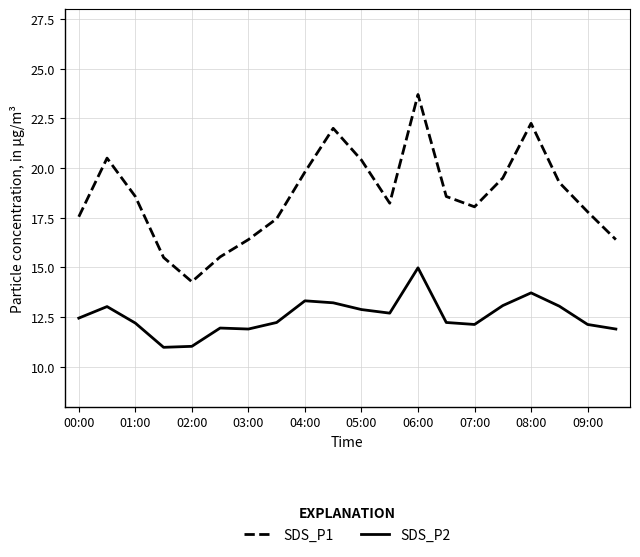

List the series in order of their overall mean, highest first.

SDS_P1, SDS_P2